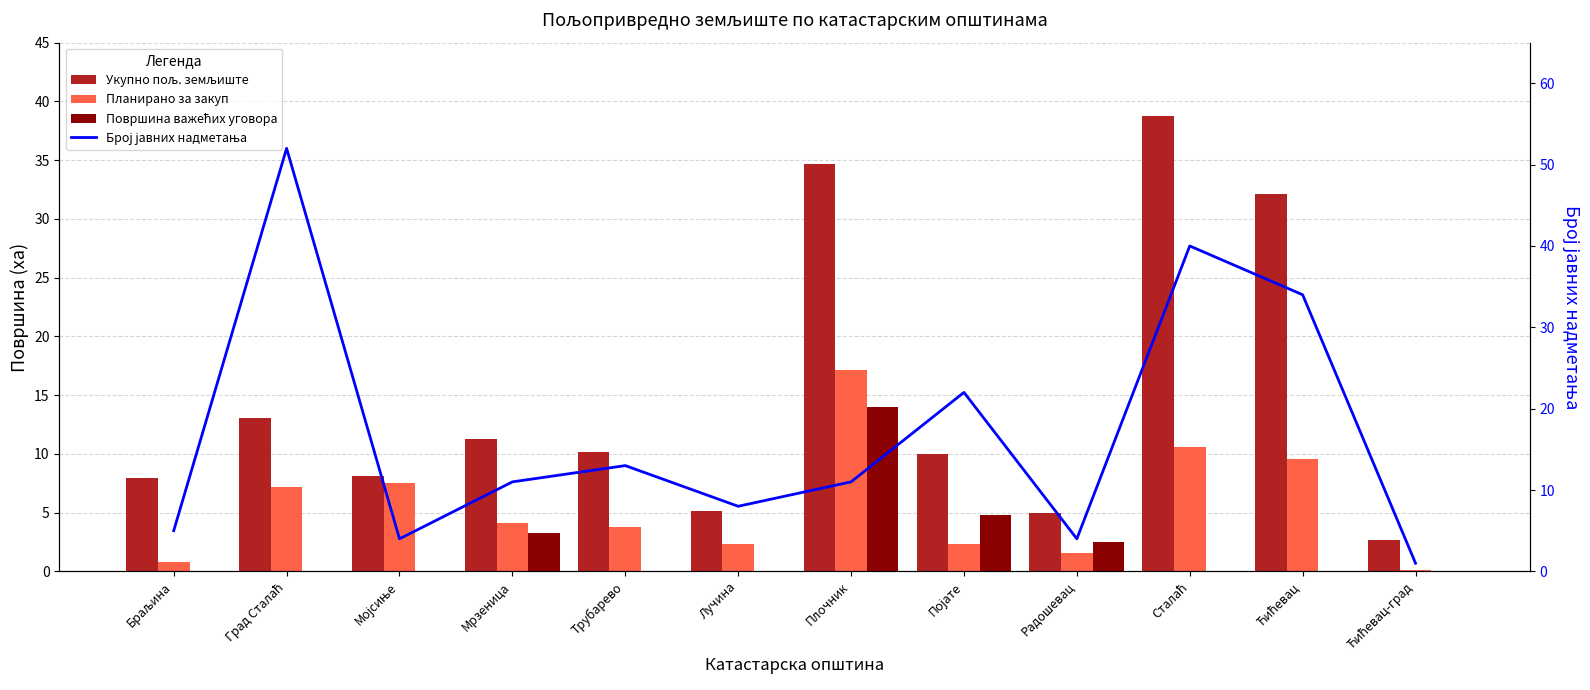

What is the lowest value of the Планирано за закуп series?

0.1